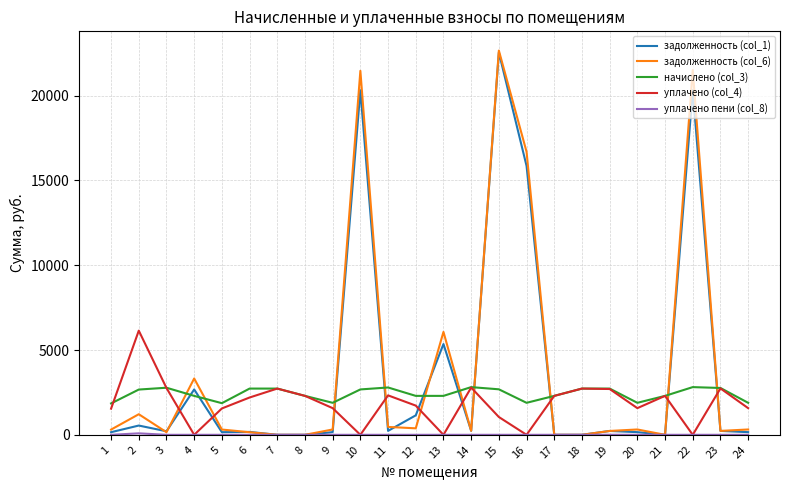

What is the total value across all series at 7?

5453.8